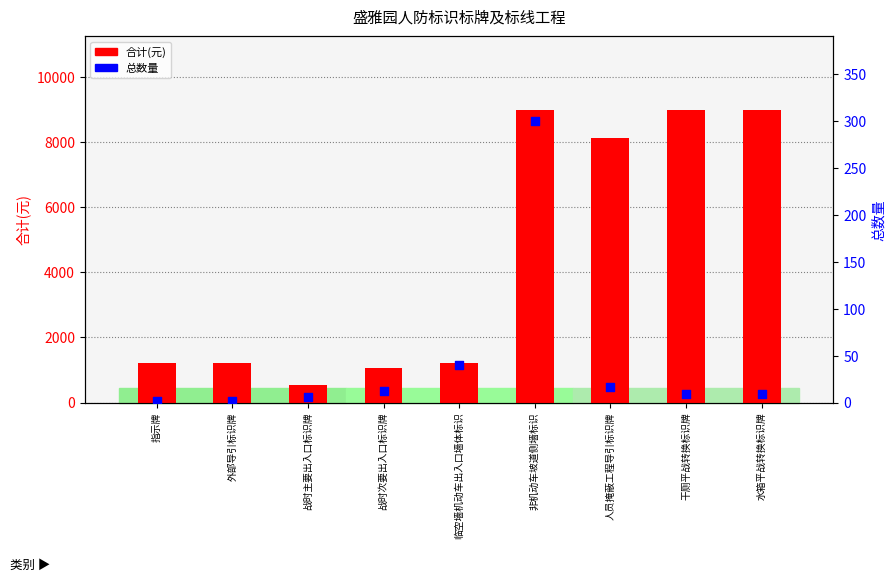

What are all the series names shown in the legend?

合计(元), 总数量